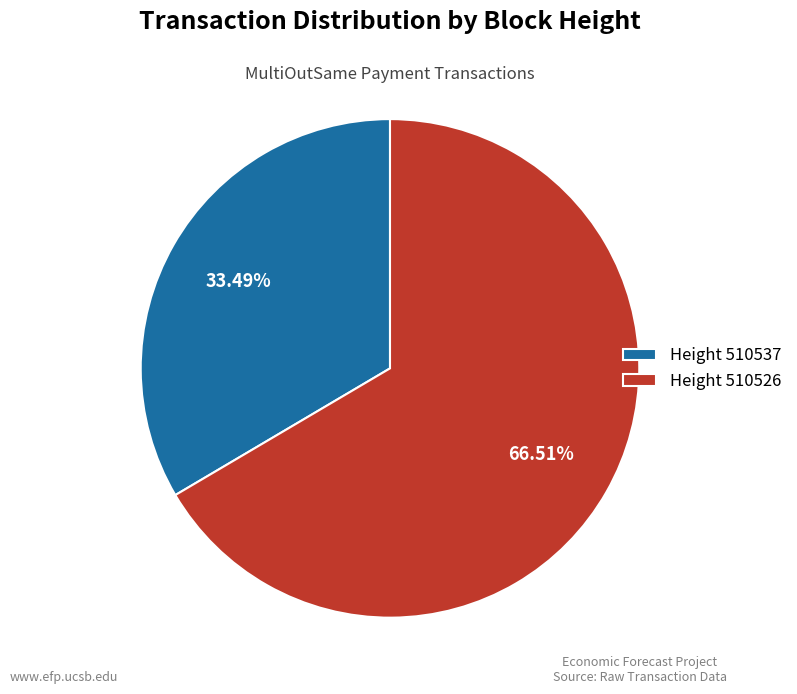

Rank the categories by value from highest to lowest.

Height 510526, Height 510537